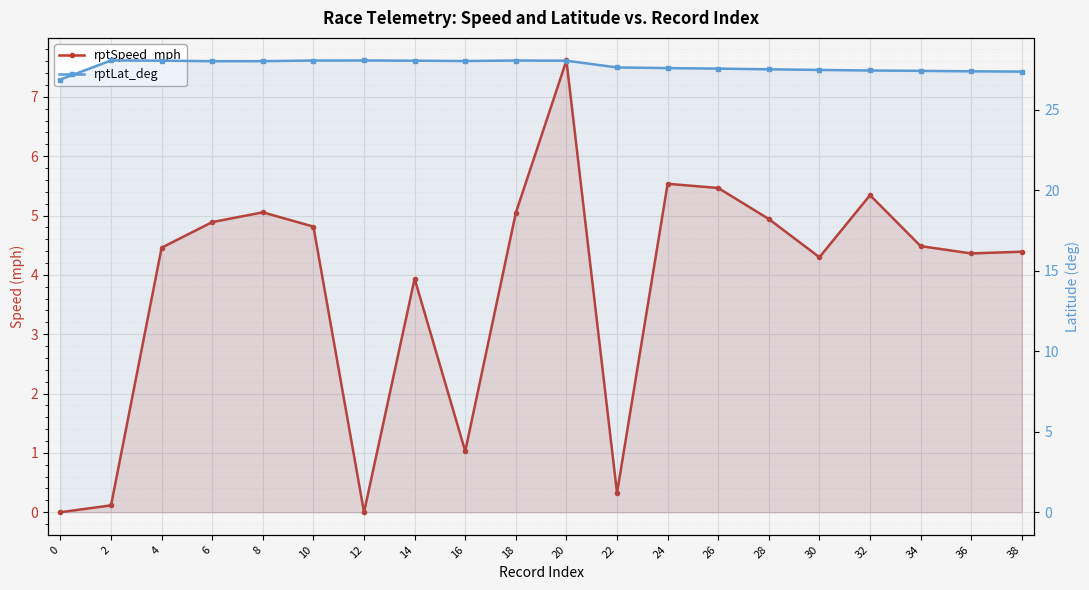

At which category is the sum across all series the highest?

20